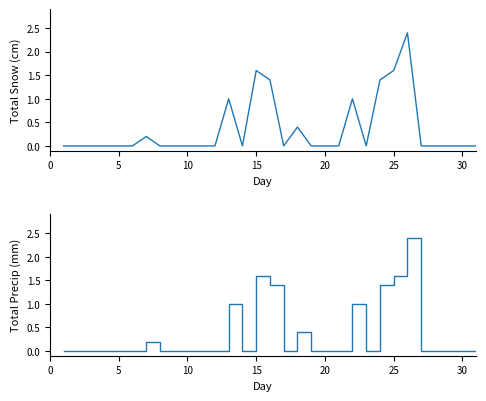

How many data points does each series have?

31